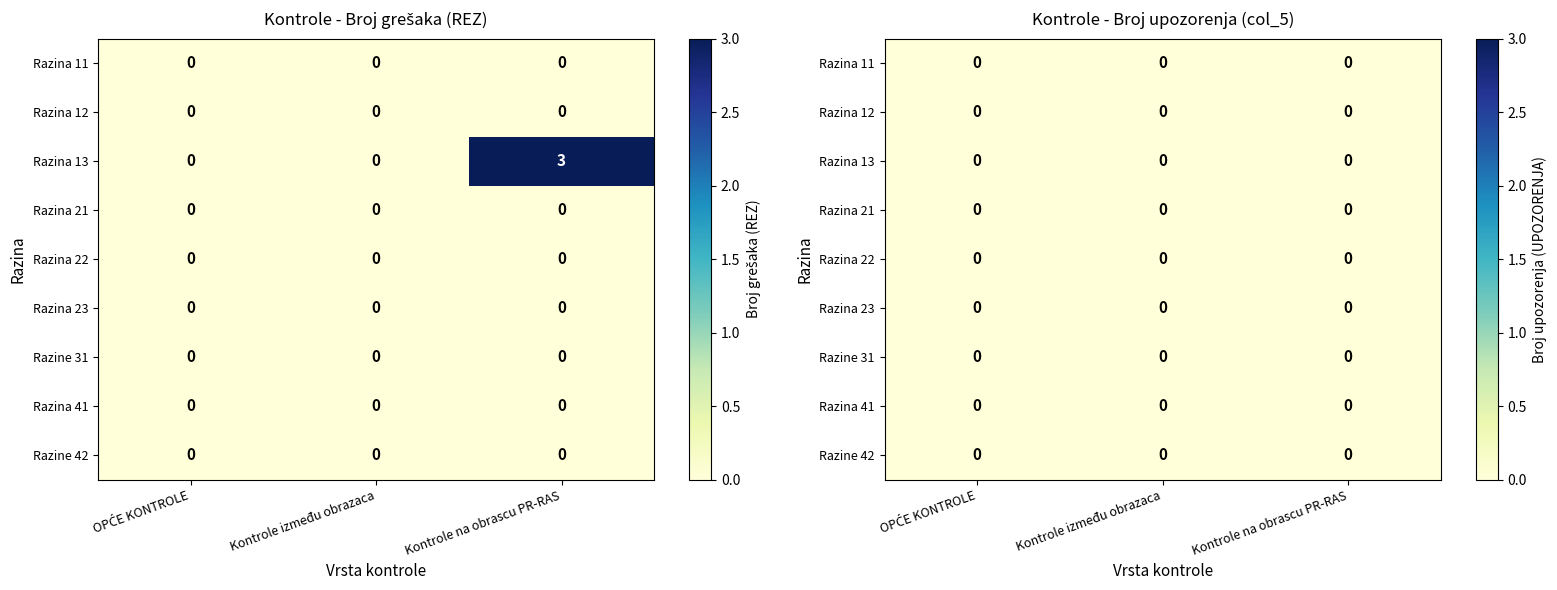

Is the value of OPĆE KONTROLE at 5 greater than the value of Kontrole između obrazaca at 6?

No